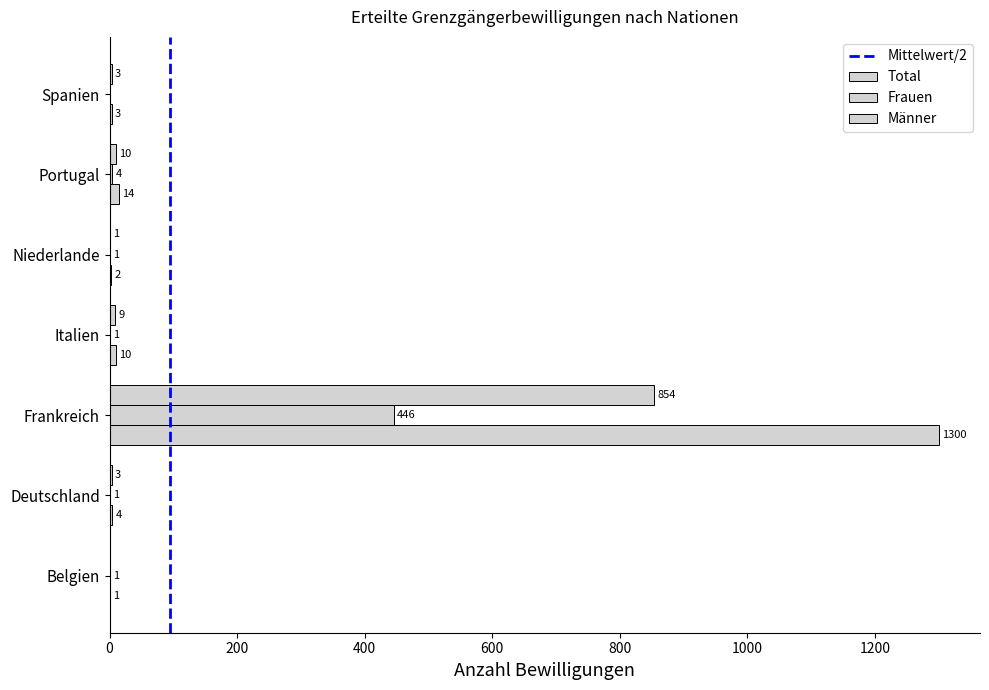

Count the number of data series in this chart.

3